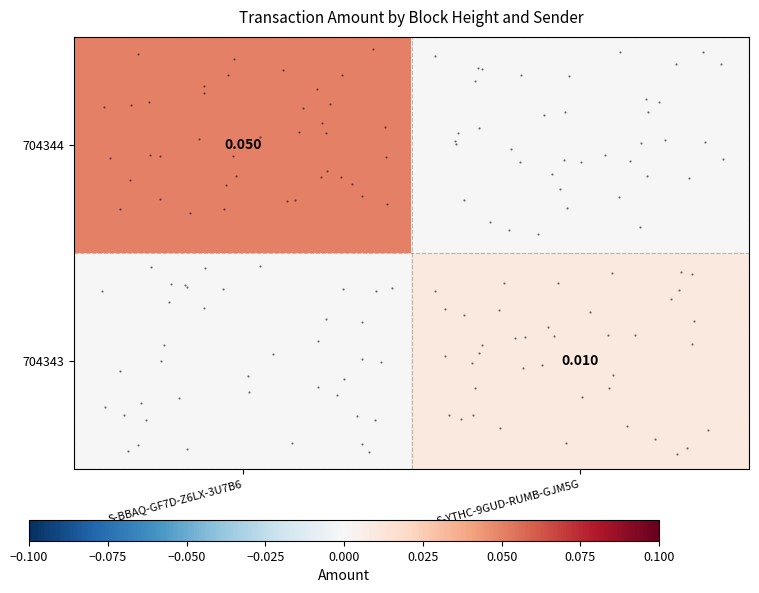

The value of 704343 at S-BBAQ-GF7D-Z6LX-3U7B6 is -0.0. True or false?

False